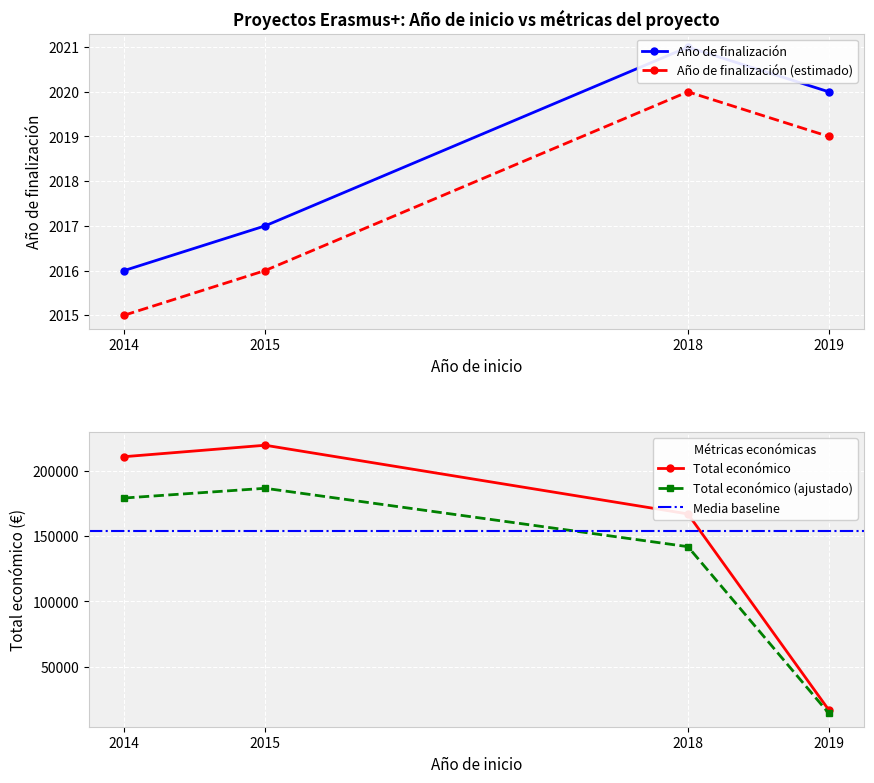

What is the difference between the Total económico values at 2018 and 2019?

149969.0